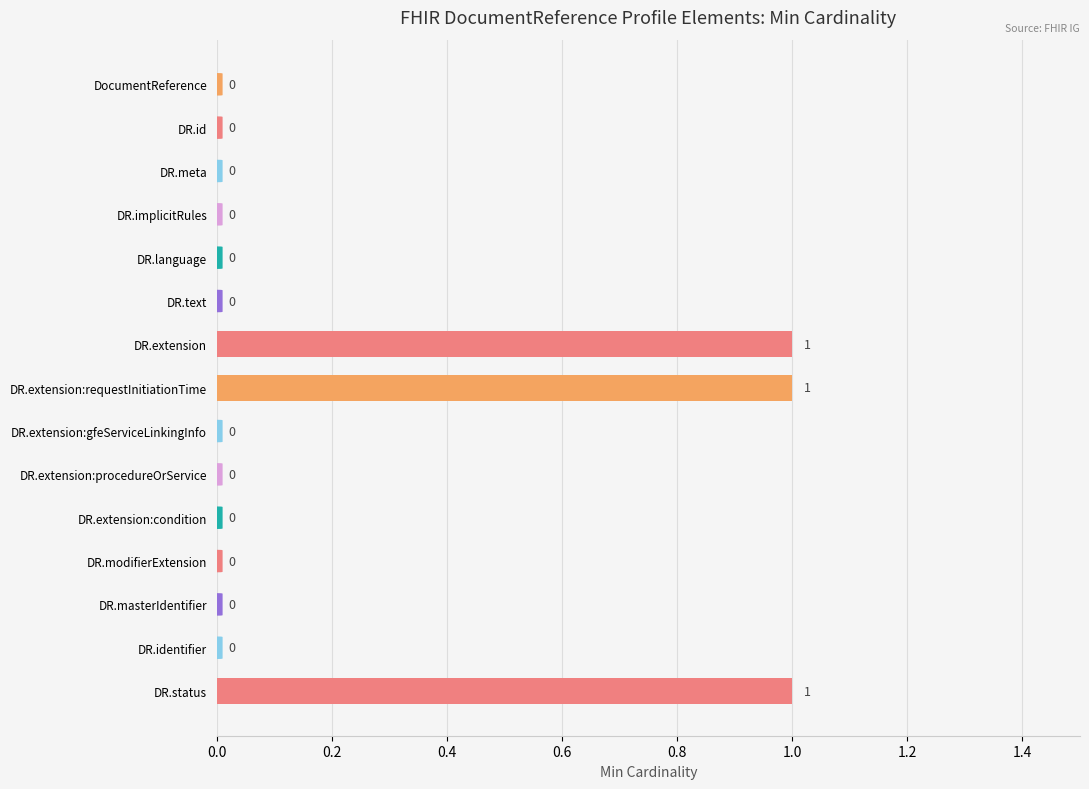

Which has a higher value, DR.extension:condition or DR.status?

DR.status